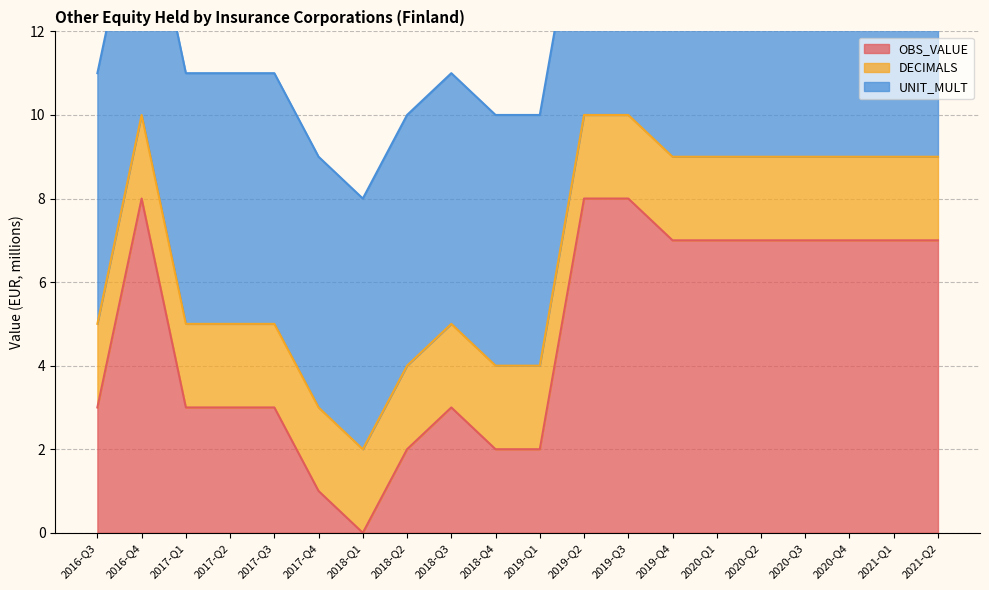

Does the chart have visible grid lines?

Yes